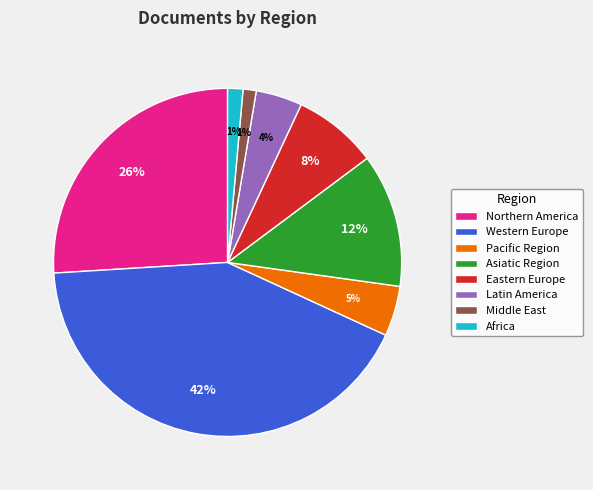

Which slice is the largest?

Western Europe